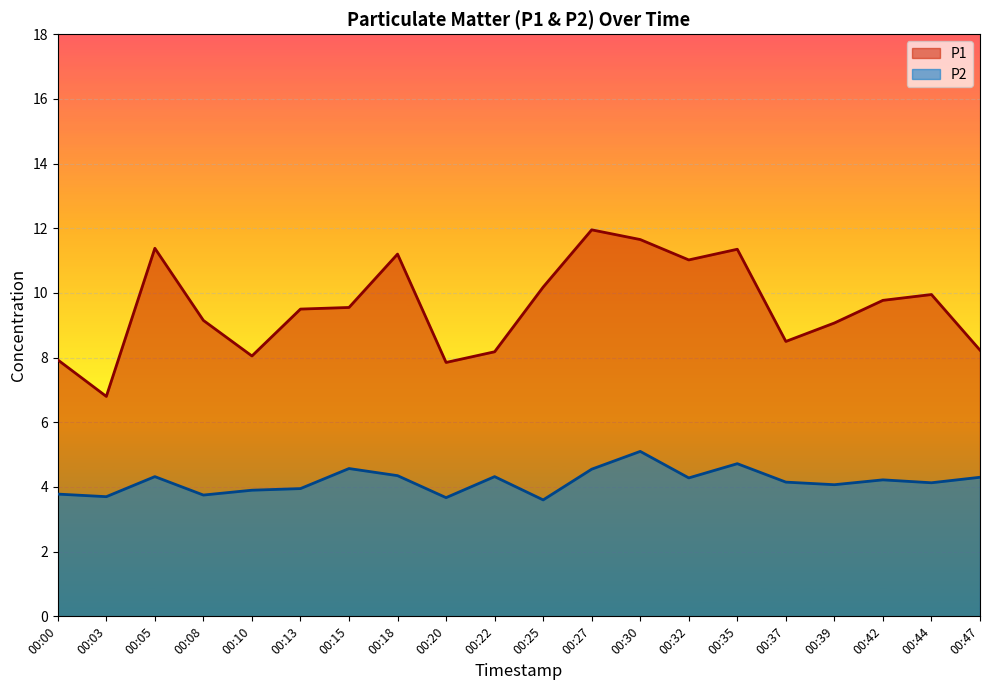

What is the greatest value displayed?

11.9